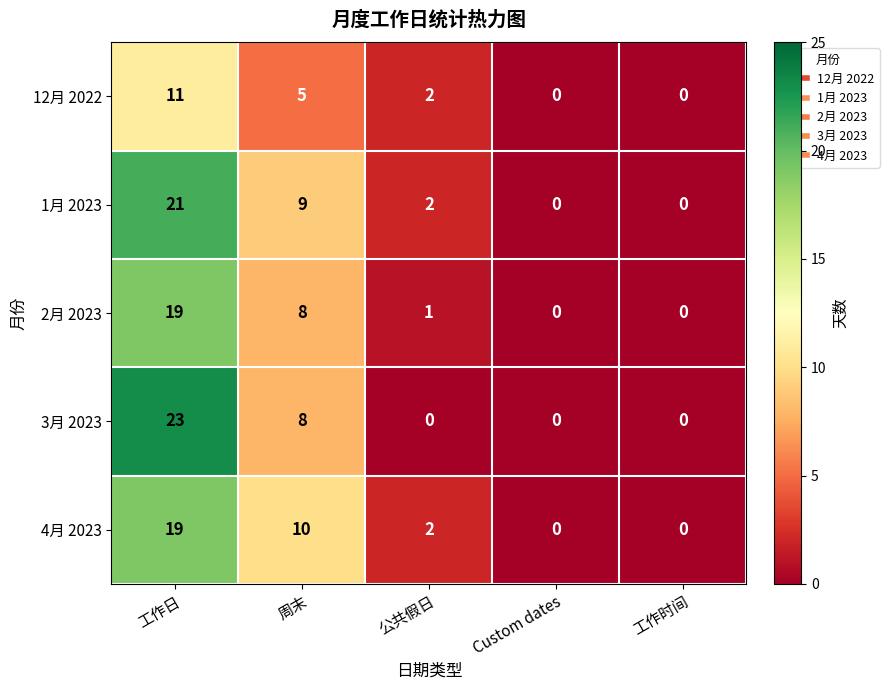

What is the difference between the 2月 2023 values at 周末 and Custom dates?

8